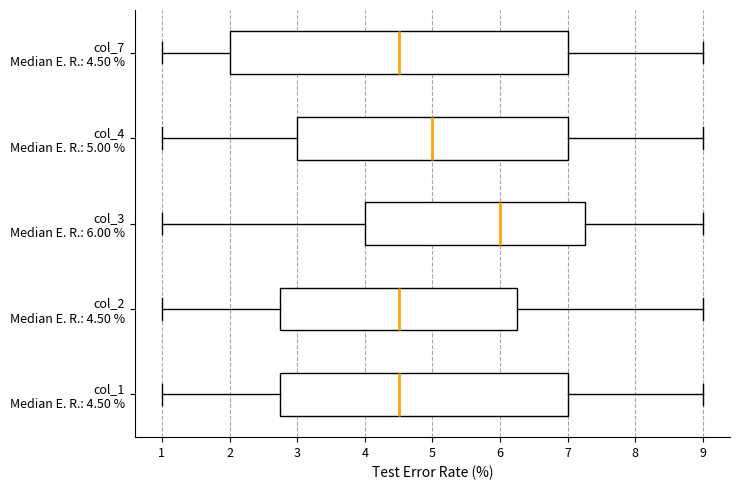

Reading bottom to top, transcribe this box plot: for each box, give where its median line is, the range the box spans, and where its two whiskers end, as read against the x-axis. The values are not printed on the chart, so give them approximately, as read against the axis.

col_1 Median E. R.: 4.50 %: median 4.5, box 2.8 to 7.0, whiskers 1.0 to 9.0
col_2 Median E. R.: 4.50 %: median 4.5, box 2.8 to 6.3, whiskers 1.0 to 9.0
col_3 Median E. R.: 6.00 %: median 6.0, box 4.0 to 7.3, whiskers 1.0 to 9.0
col_4 Median E. R.: 5.00 %: median 5.0, box 3.0 to 7.0, whiskers 1.0 to 9.0
col_7 Median E. R.: 4.50 %: median 4.5, box 2.0 to 7.0, whiskers 1.0 to 9.0